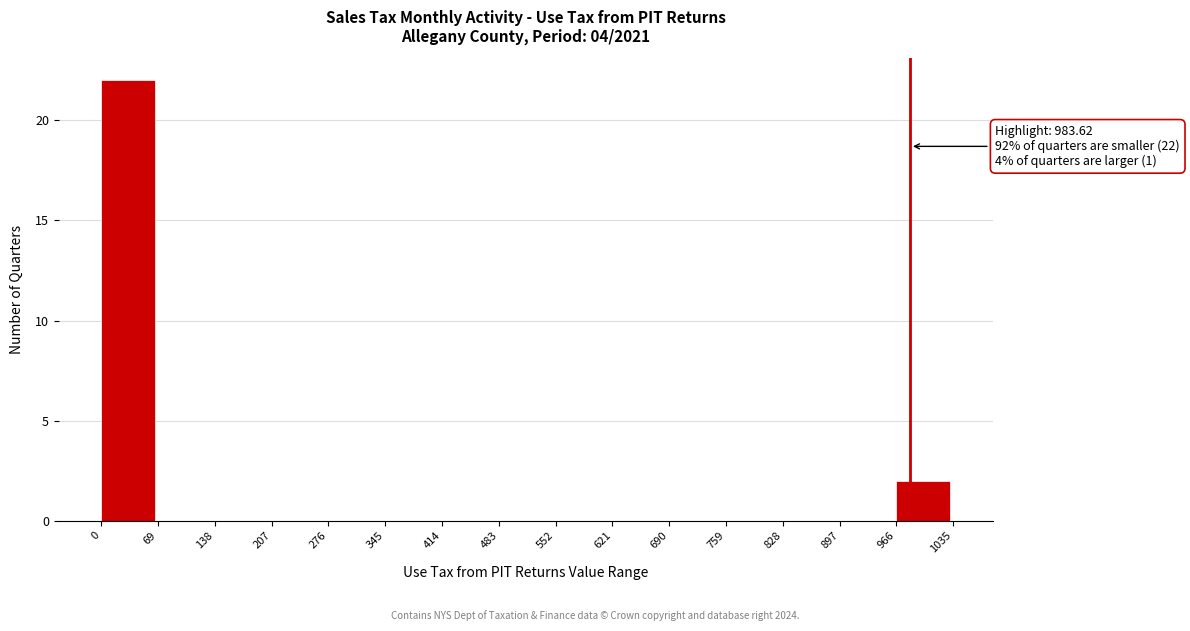

Over which range of the x-axis is the bar tallest?

0 to 69